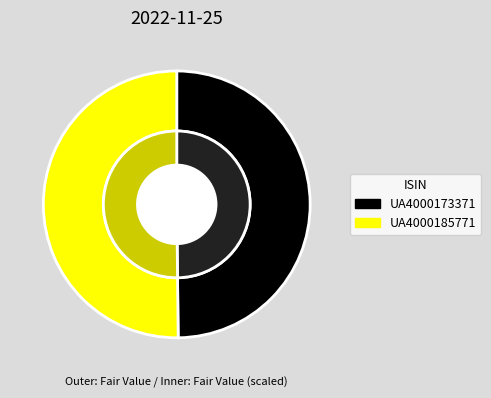

What is the largest slice in the pie chart?

UA4000185771